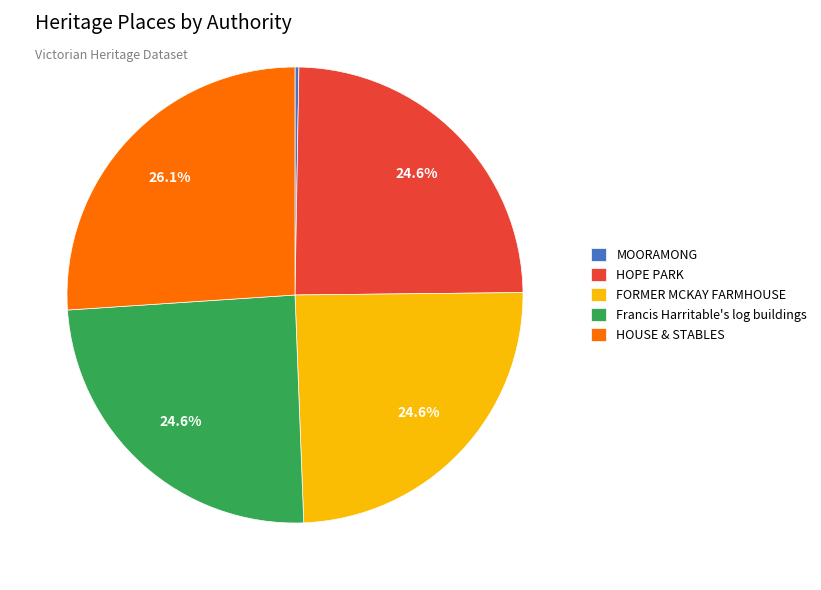

Which has a higher value, HOUSE & STABLES or HOPE PARK?

HOUSE & STABLES